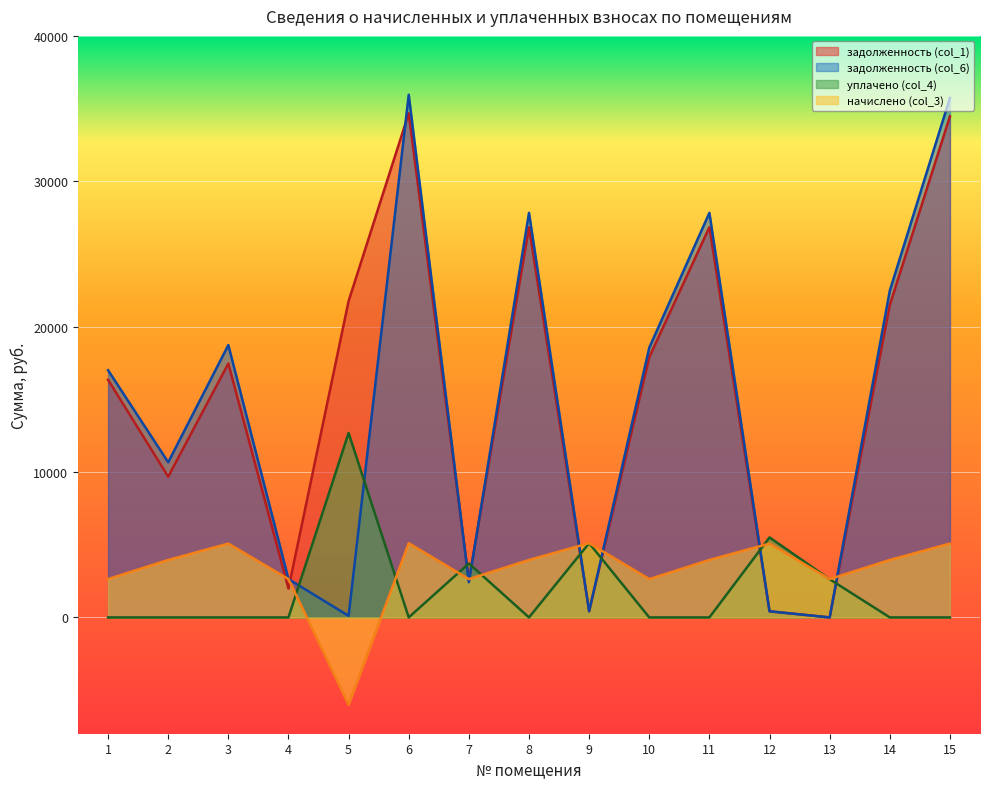

How many data points does each series have?

15